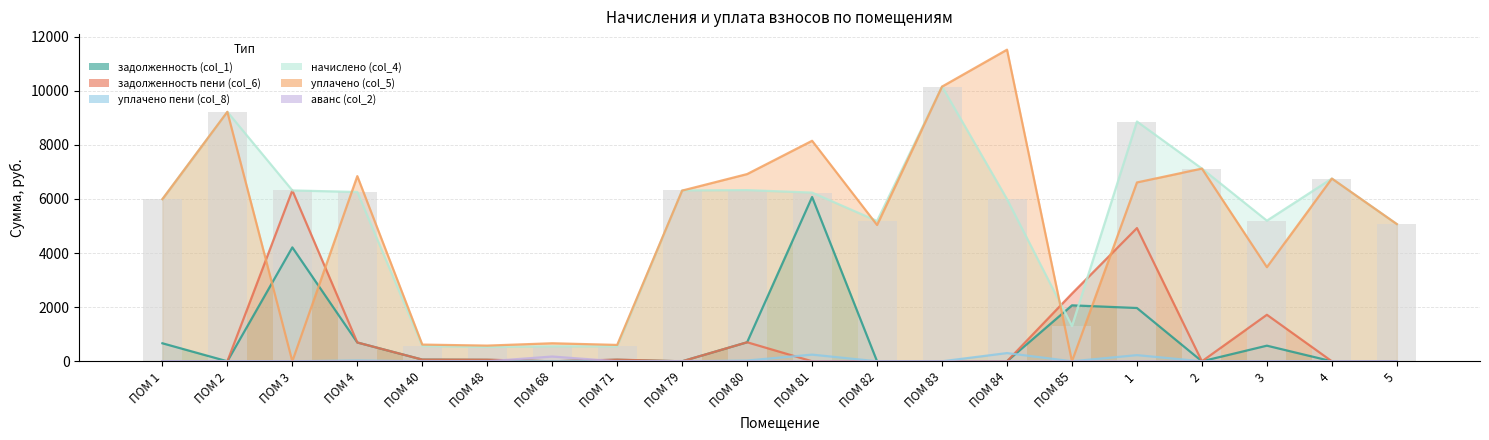

Is it true that начислено (col_4) equals 1809.4 at ПОМ 85?

False